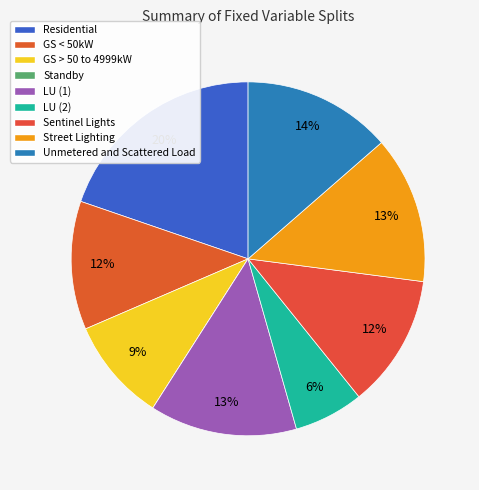

Rank the categories by value from highest to lowest.

Residential, Unmetered and Scattered Load, Street Lighting, LU (1), Sentinel Lights, GS < 50kW, GS > 50 to 4999kW, LU (2), Standby